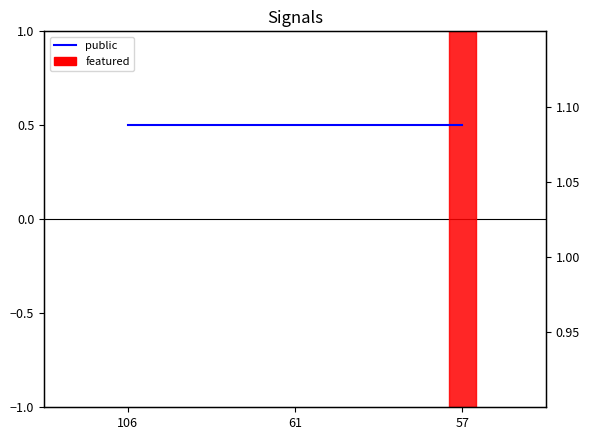

True or false: public (right) has a value of 1.0 at 61.

True